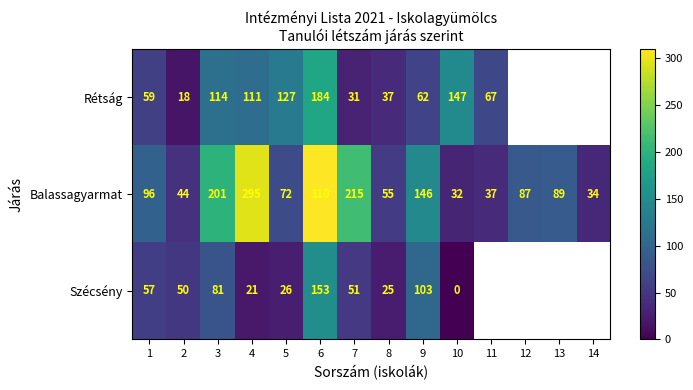

Which category has the highest value in the Balassagyarmat series?

6